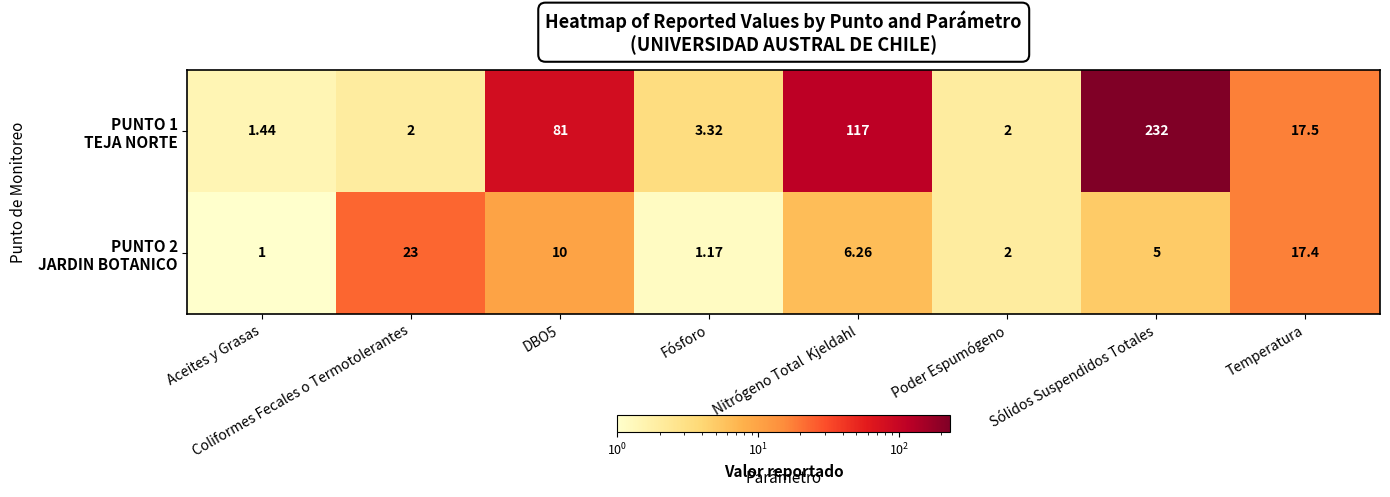

Which category has the highest value across all series?

Sólidos Suspendidos Totales